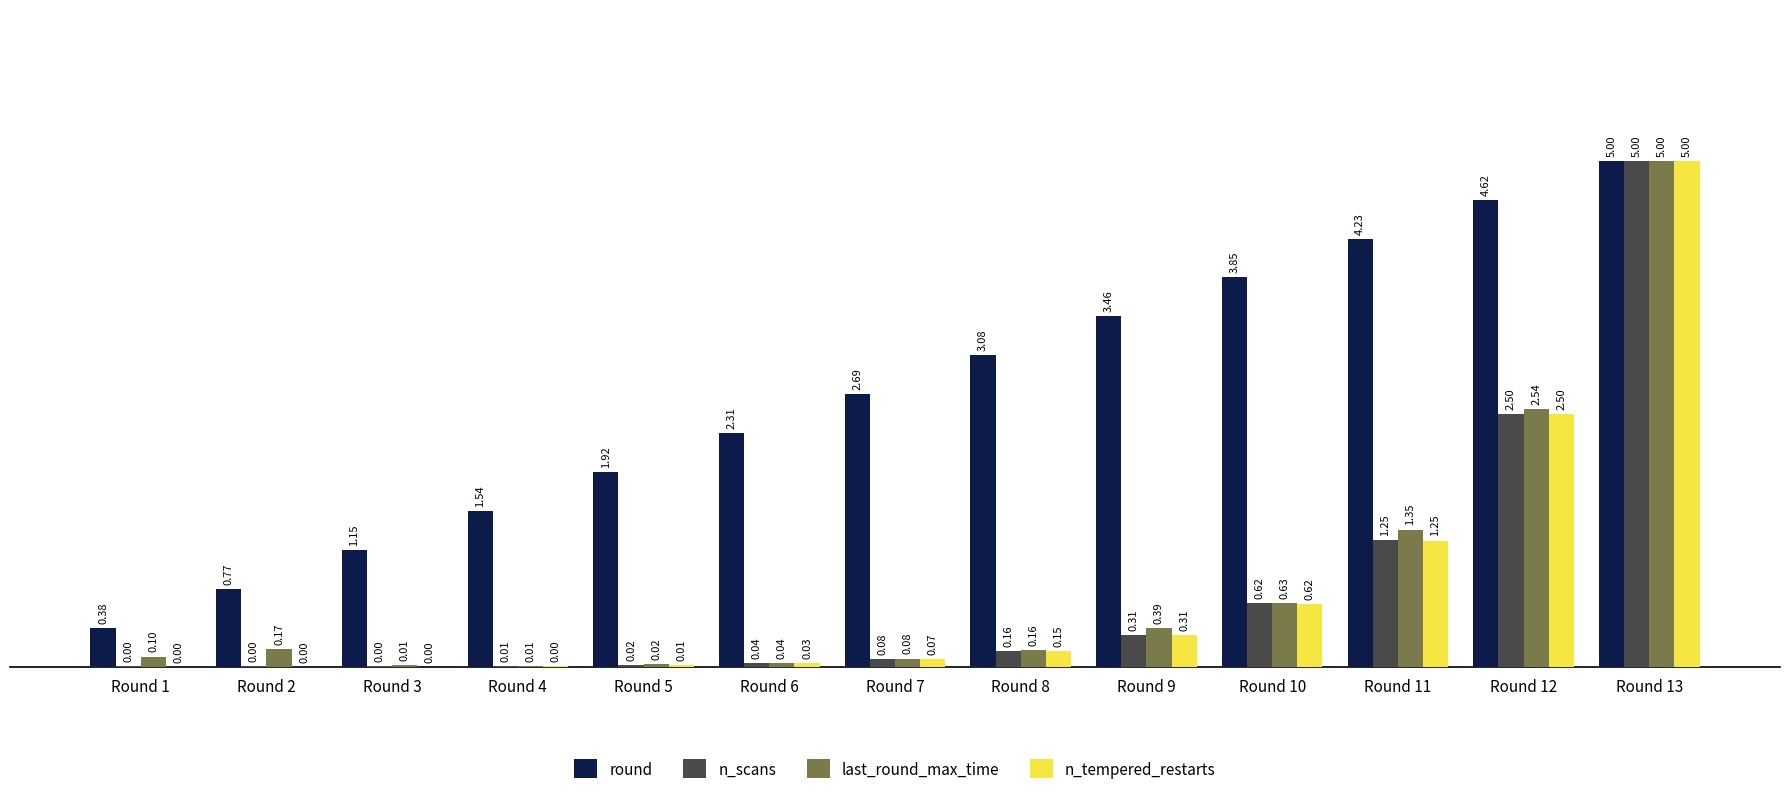

What are all the series names shown in the legend?

round, n_scans, last_round_max_time, n_tempered_restarts